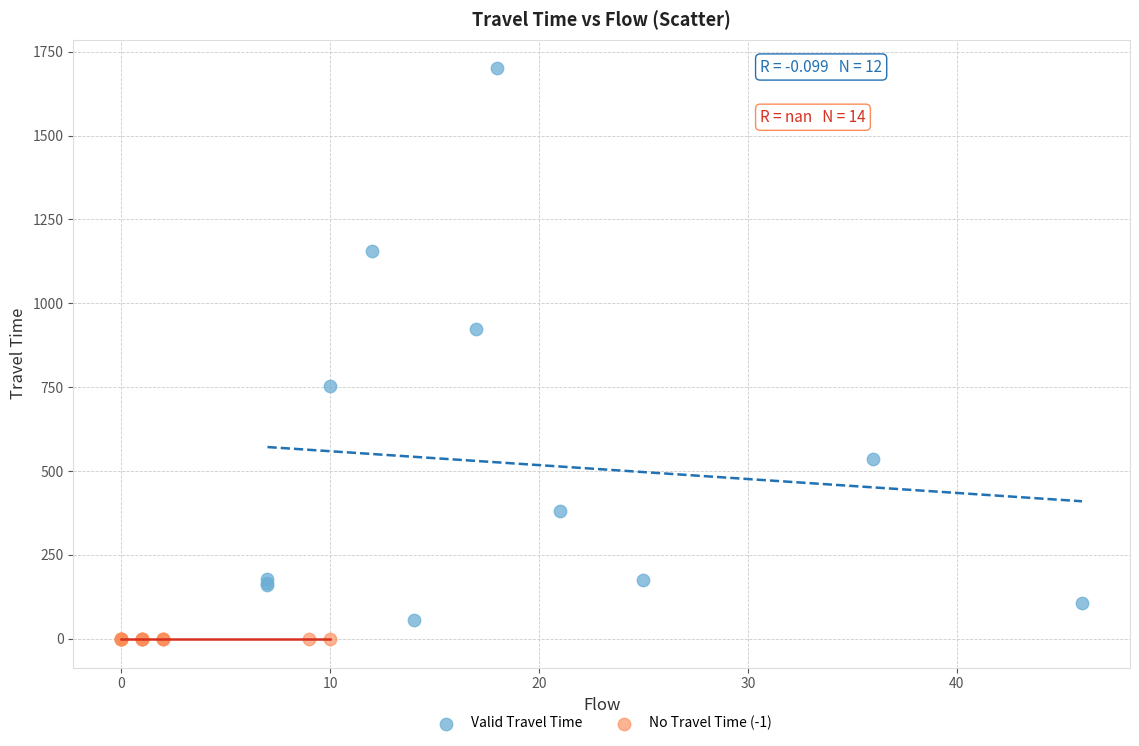

What are all the series names shown in the legend?

Valid Travel Time, No Travel Time (-1)